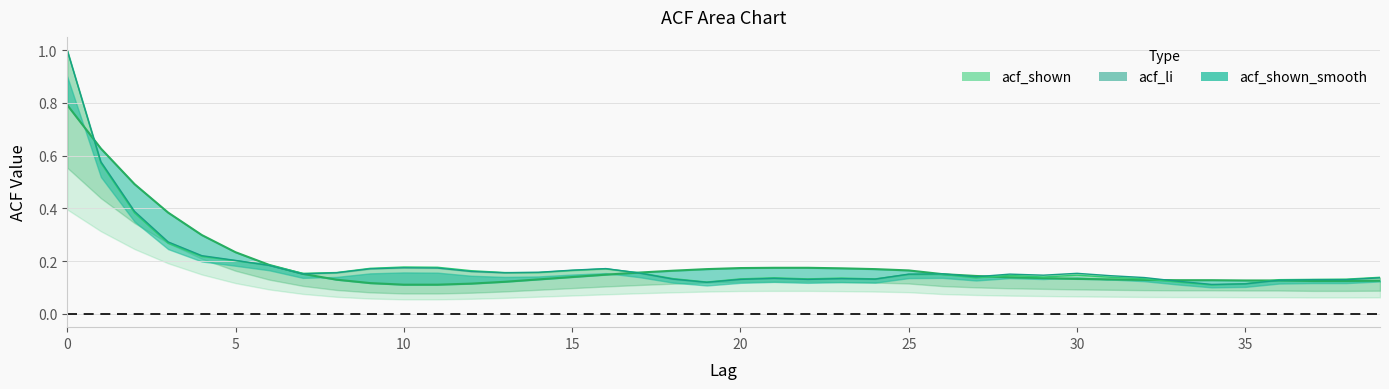

How many times do acf_li and acf_shown cross each other?

5